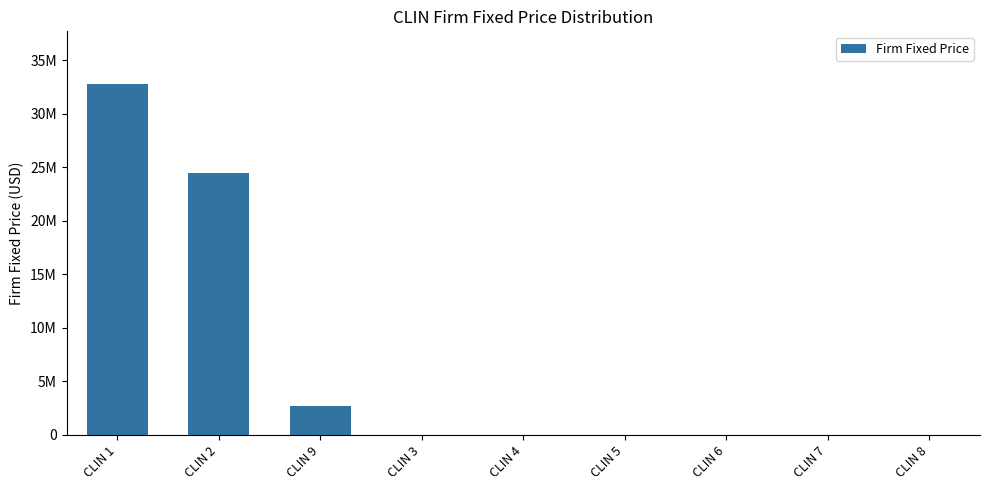

What is the value of the 3rd bar from the left?

2700000